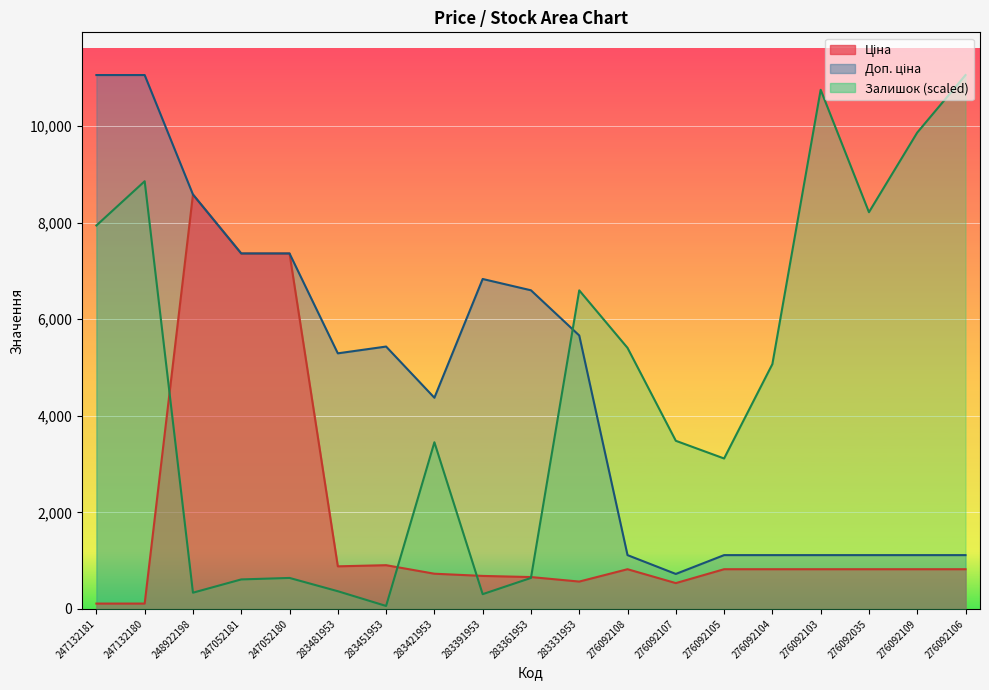

What is the label of the 10th point from the left?

283361953